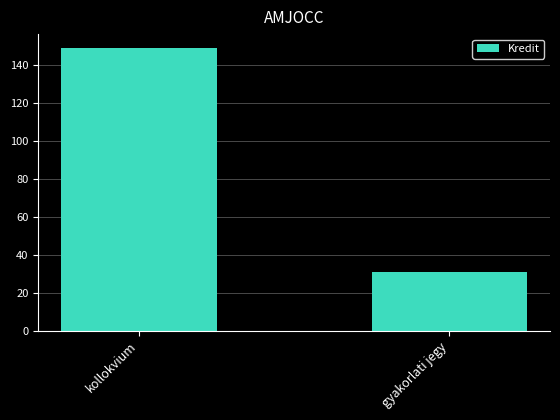

True or false: the data shows 31 at gyakorlati jegy.

True